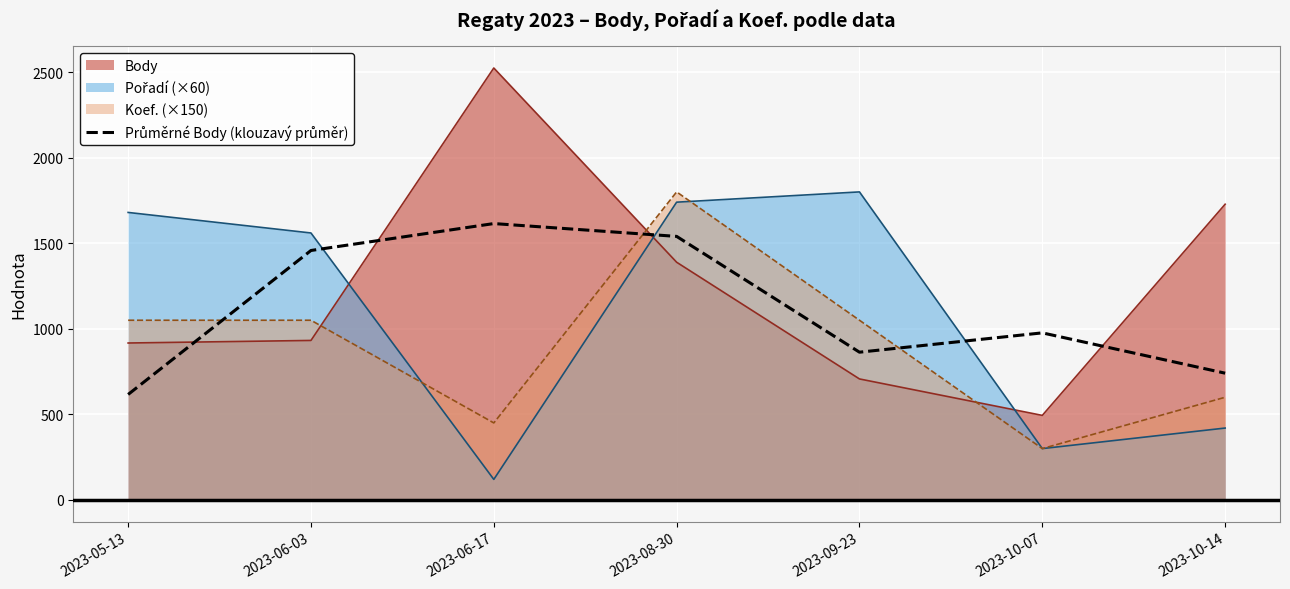

What is the average value?

1115.6